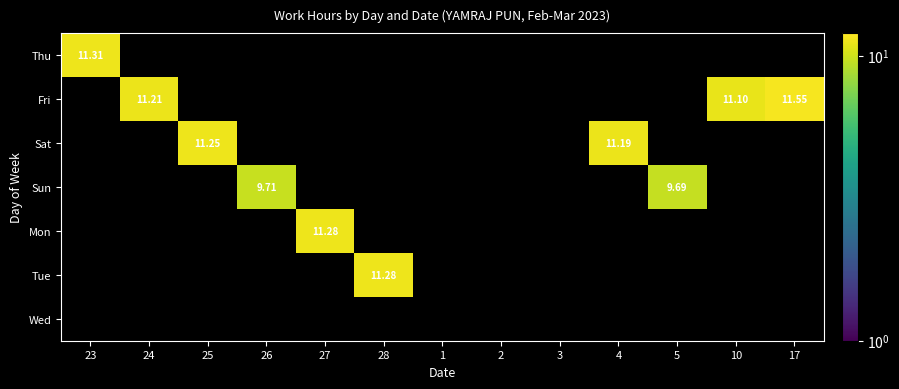

Rank the series by their maximum value, from highest to lowest.

Fri, Thu, Mon, Tue, Sat, Sun, Wed